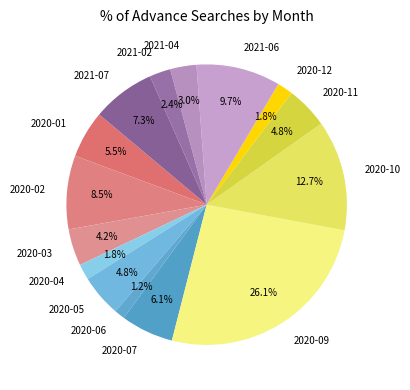

Between 2020-09 and 2020-03, which is larger?

2020-09